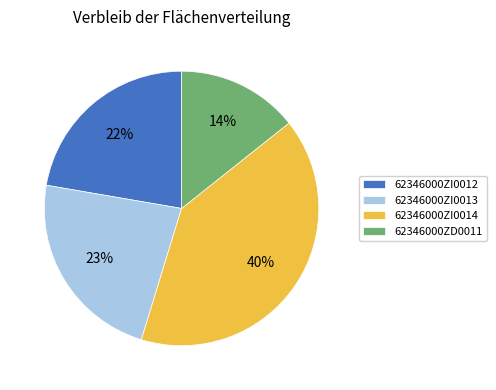

Is there a majority slice in this chart?

No